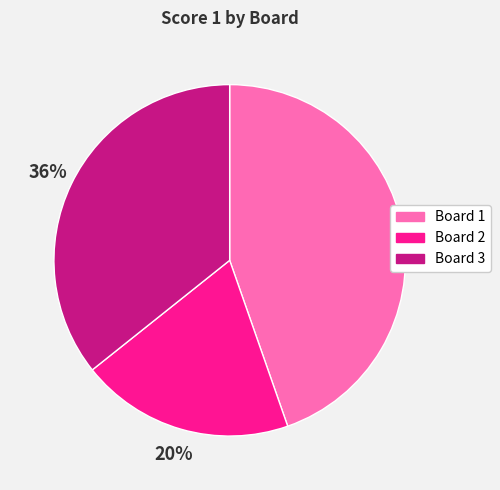

Which slice is the largest?

Board 1